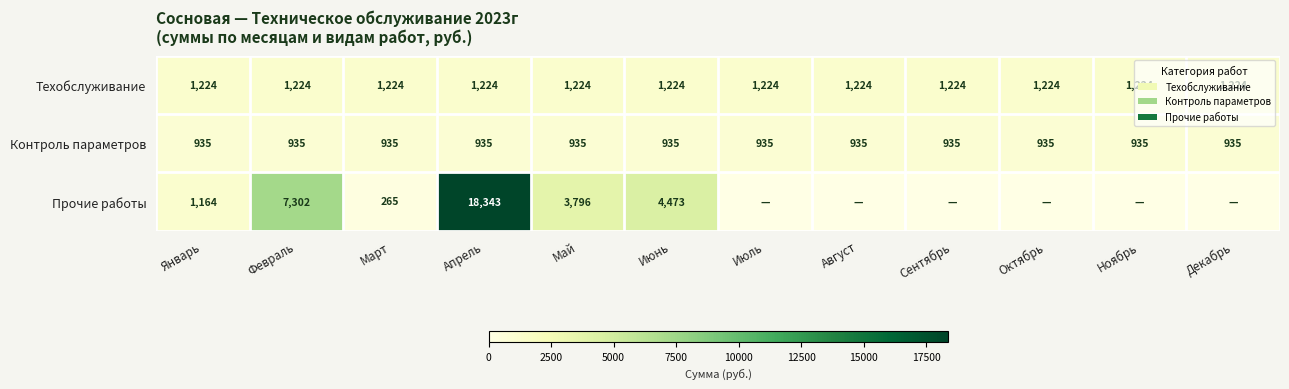

What is the spread (max minus min) of values at Май?

2861